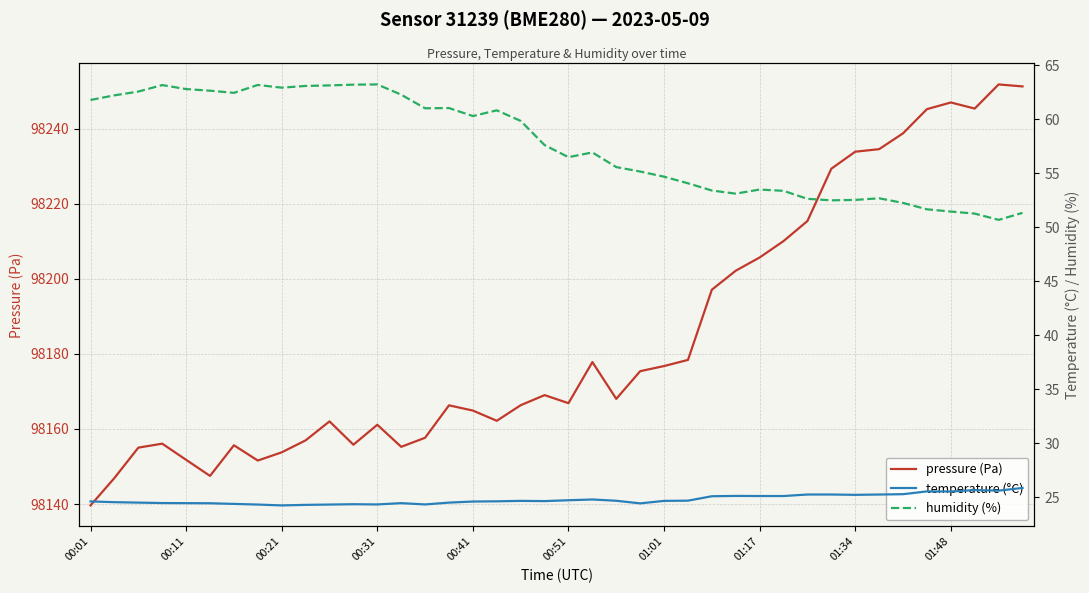

Which series has the largest range (max minus min)?

pressure (Pa)